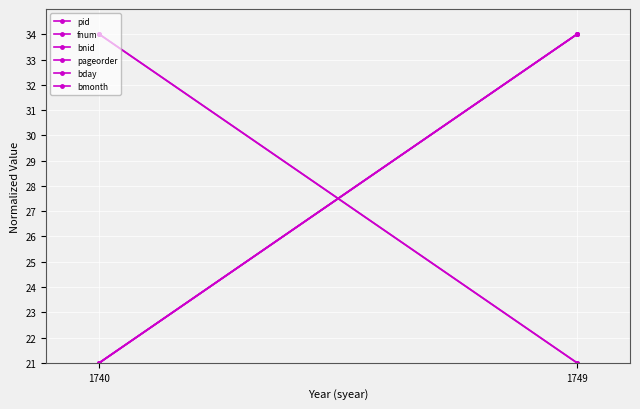

Reading left to right, transcribe all the data shown in this chart.

pid: 1740=21	1749=34
fnum: 1740=21	1749=34
bnid: 1740=21	1749=34
pageorder: 1740=21	1749=34
bday: 1740=34	1749=21
bmonth: 1740=34	1749=21